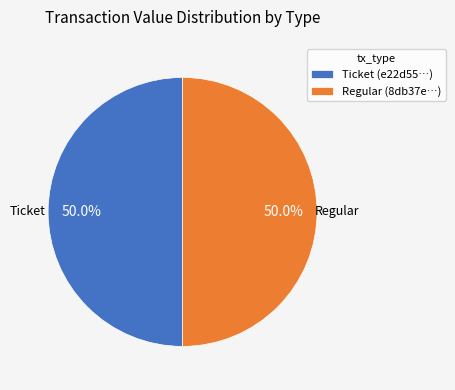

Approximately how many times larger is the value at Ticket (e22d55…) compared to Regular (8db37e…)?

1.0